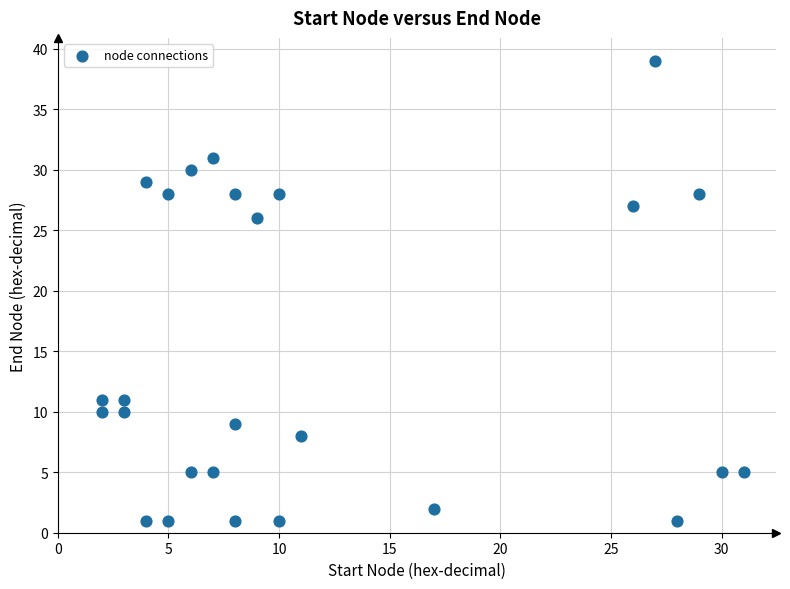

What is the range of Y values (max minus min)?

38